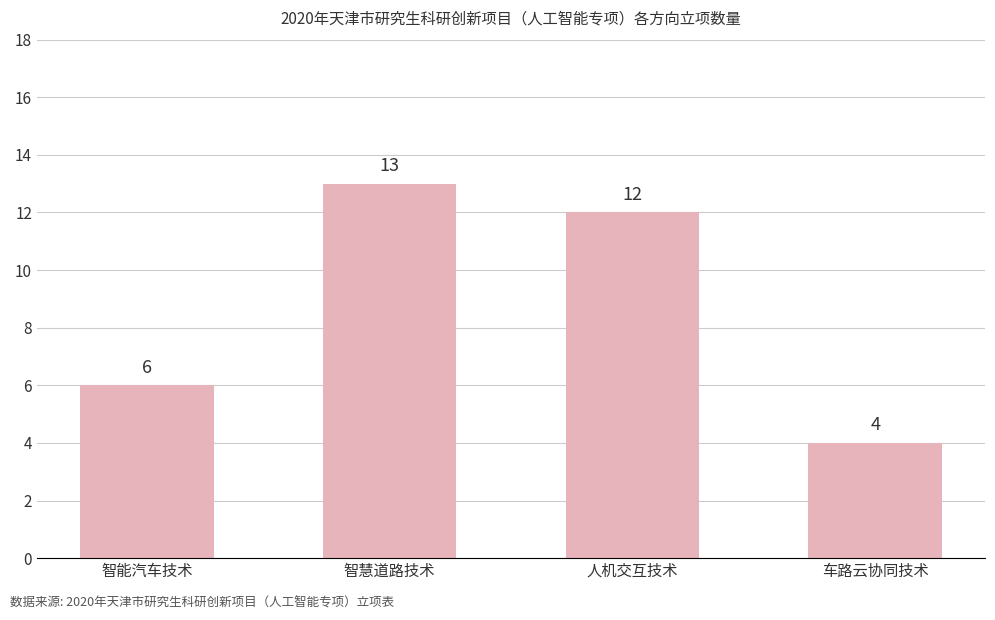

What is the change in value from 智慧道路技术 to 车路云协同技术?

-9